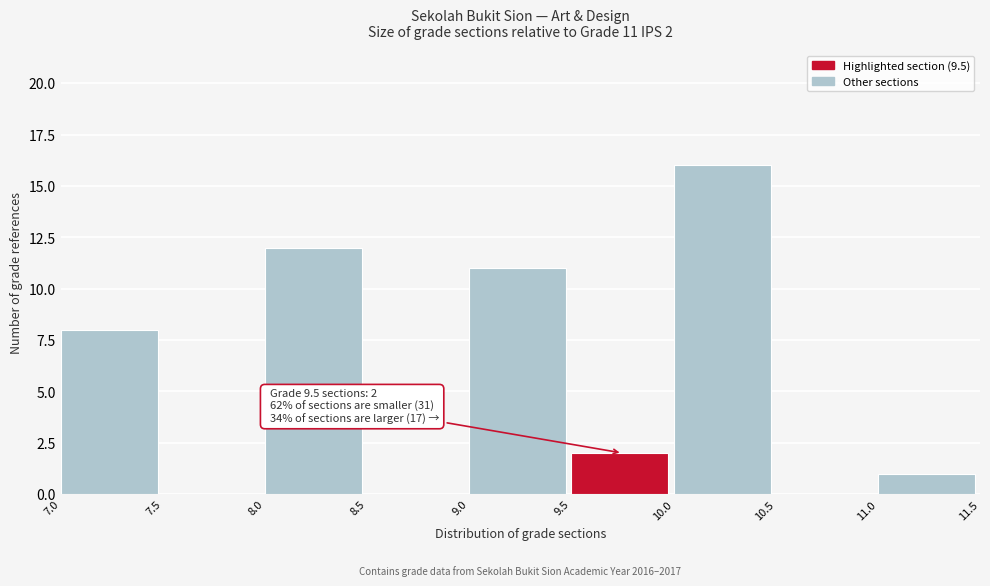

Over which range of the x-axis is the bar tallest?

10.0 to 10.5